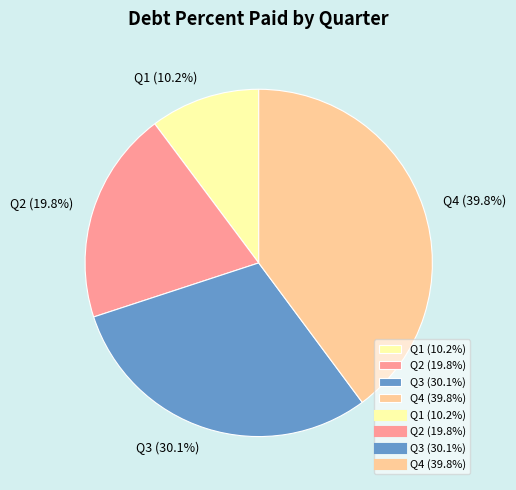

Rank the categories by value from lowest to highest.

Q1 (10.2%), Q2 (19.8%), Q3 (30.1%), Q4 (39.8%)